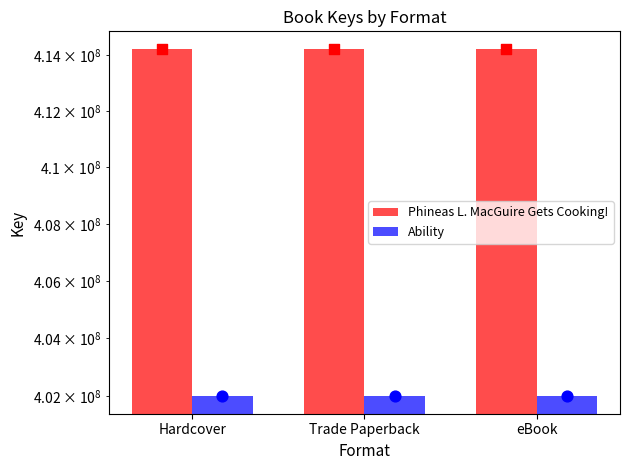

At how many categories does at least one series exceed 412150765?

3